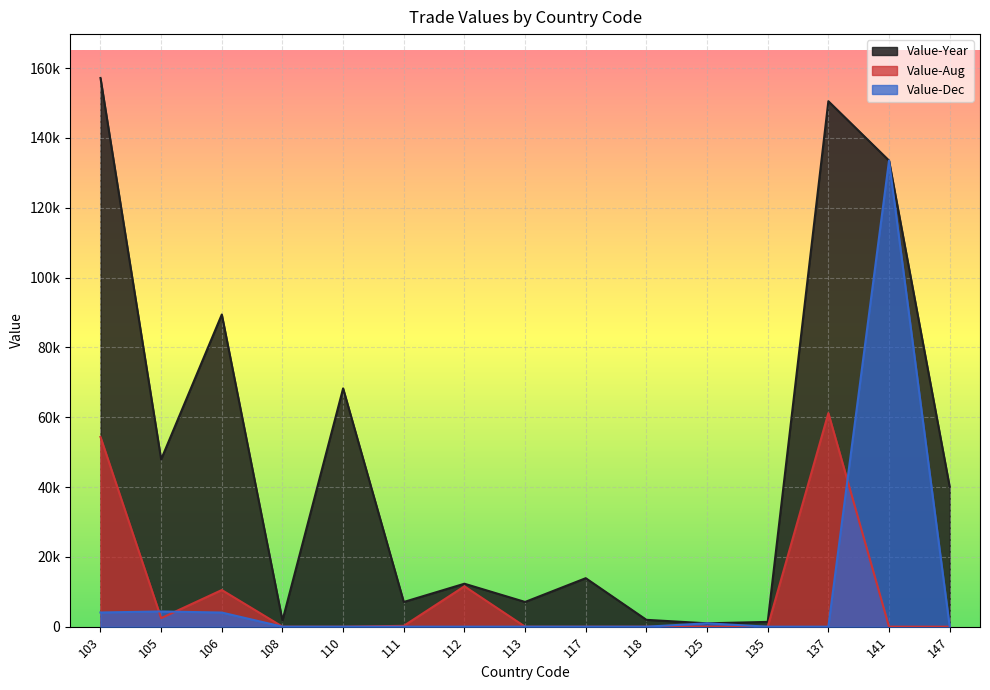

What is the maximum value shown in the chart?

157185